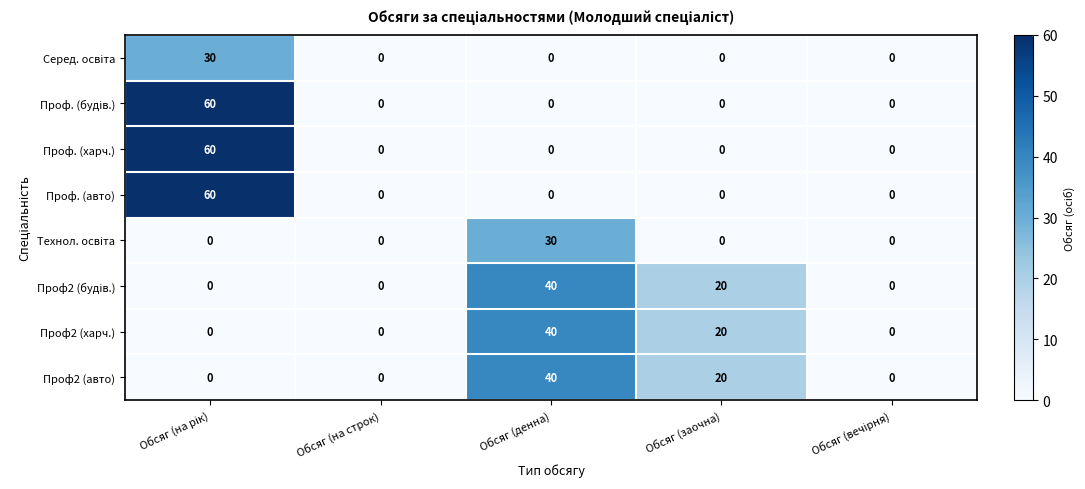

At how many categories does at least one series exceed 6?

3